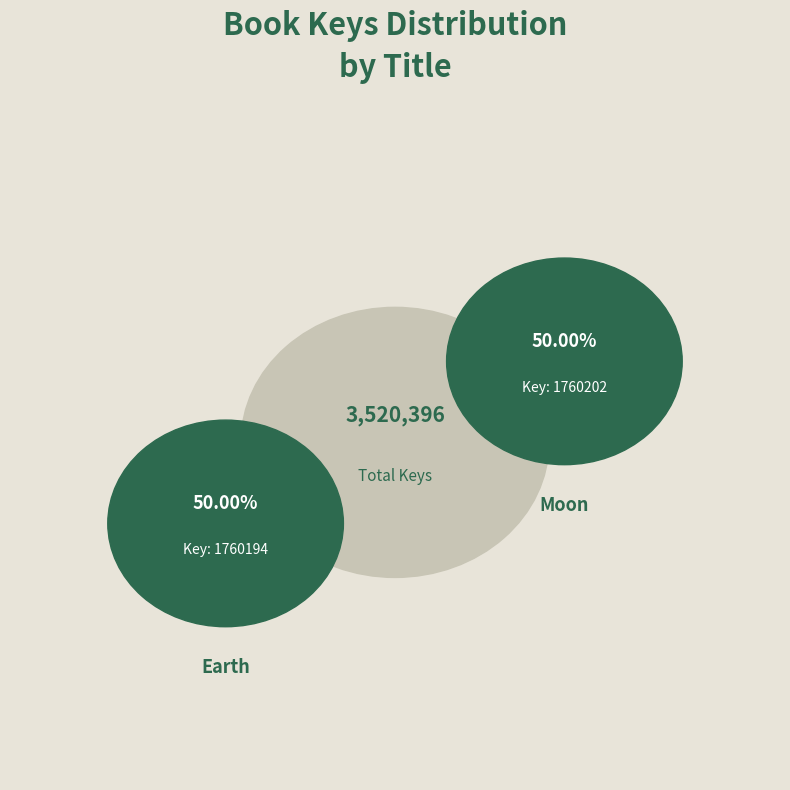

To the nearest percent, what portion does Moon represent?

50%